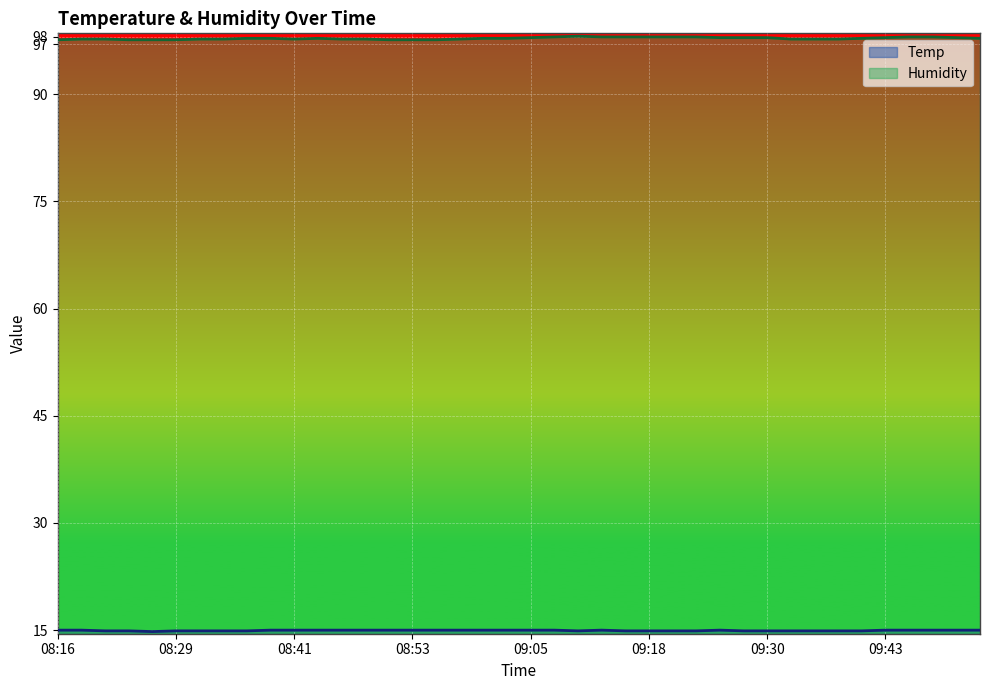

What is the sum of the Temp values at 09:32 and 09:48?

29.9